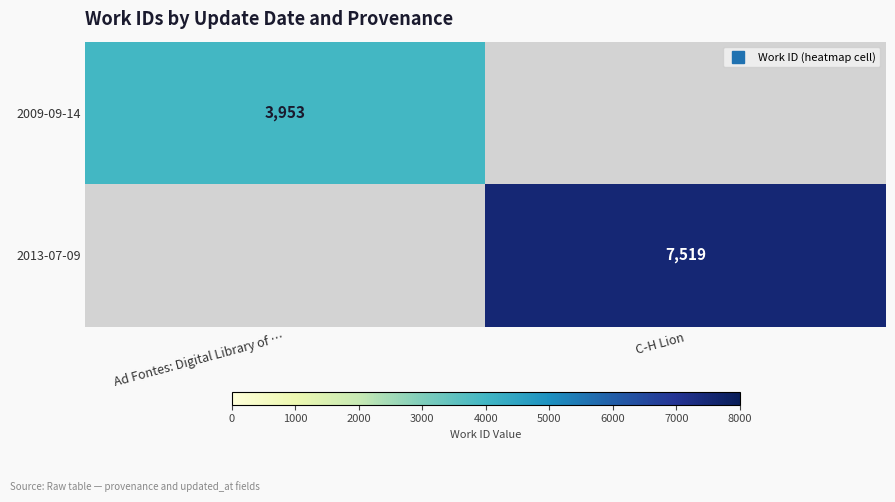

What is the highest value of the 2013-07-09 series?

7519